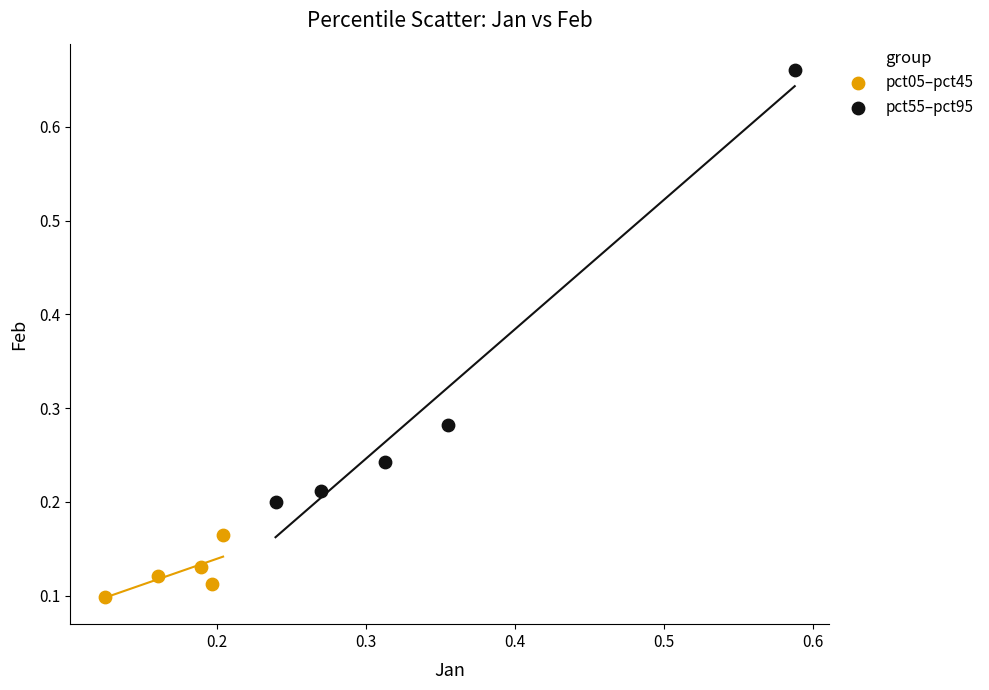

Which series reaches the maximum Y coordinate?

pct55–pct95